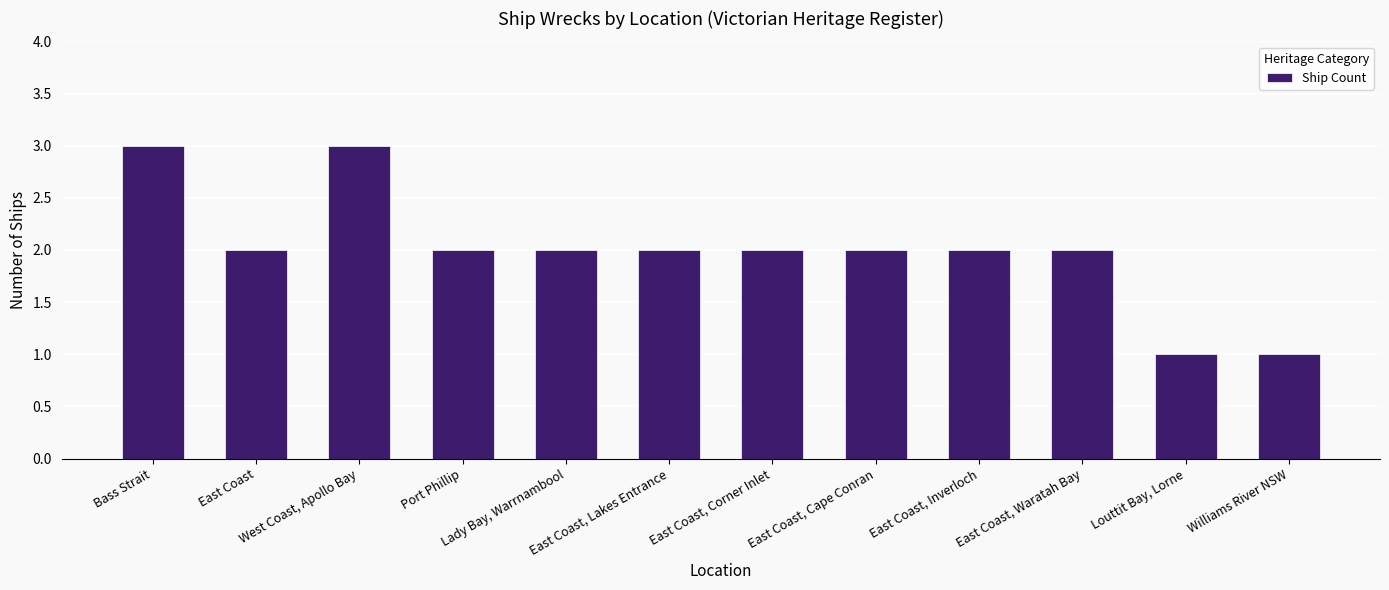

Does the chart contain any negative values?

No